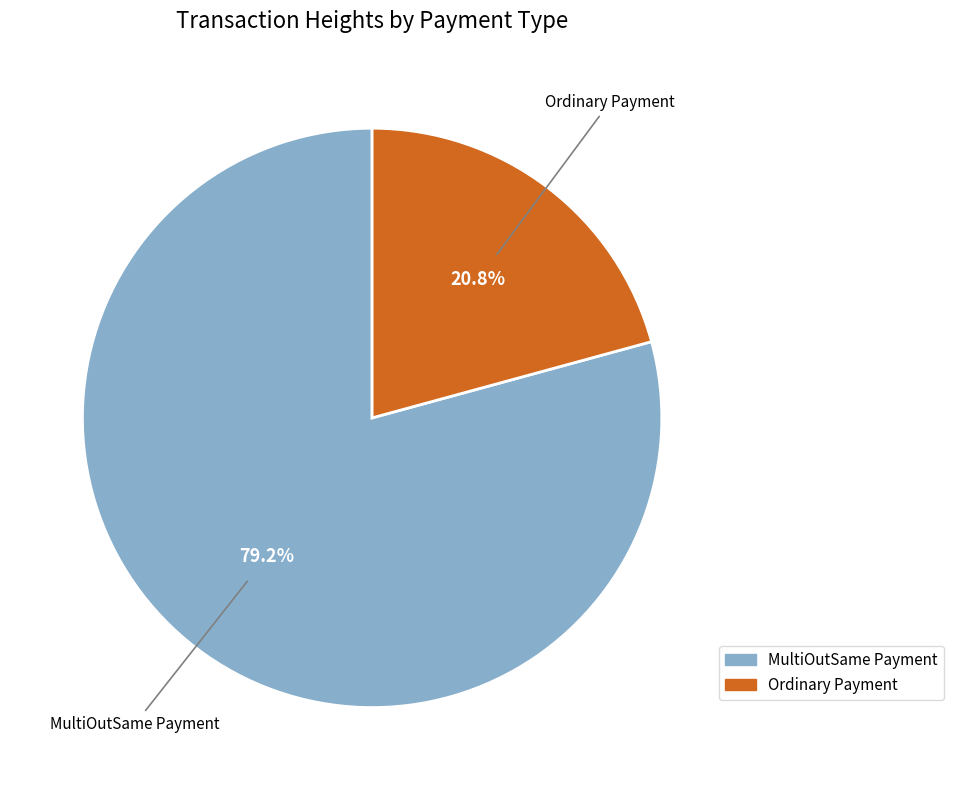

Combined, do MultiOutSame Payment and Ordinary Payment account for over 50%?

Yes